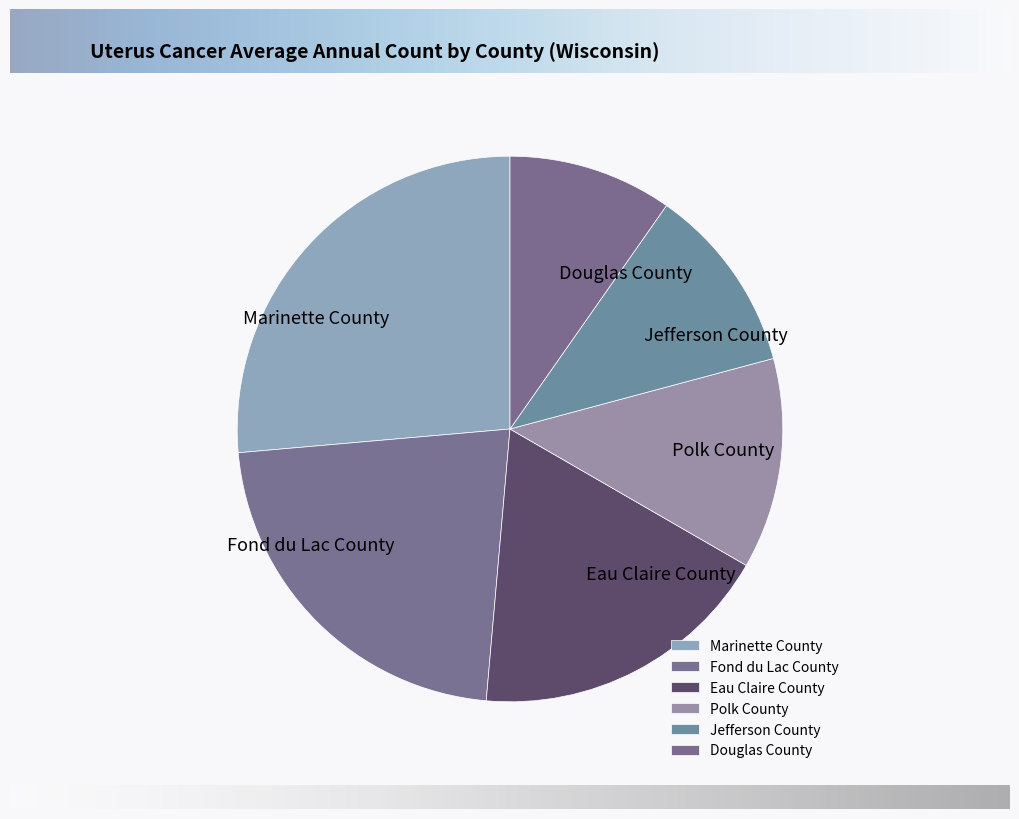

Do Jefferson County and Marinette County together represent more than half of the pie?

No